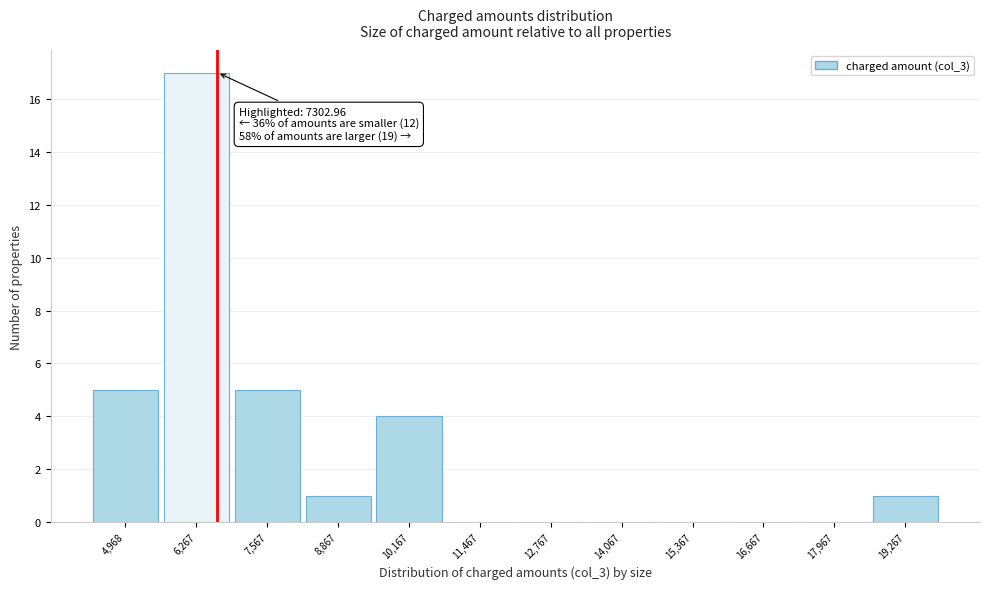

Reading left to right, what are all the values shown in this chart?

4,968=5	6,267=17	7,567=5	8,867=1	10,167=4	11,467=0	12,767=0	14,067=0	15,367=0	16,667=0	17,967=0	19,267=1